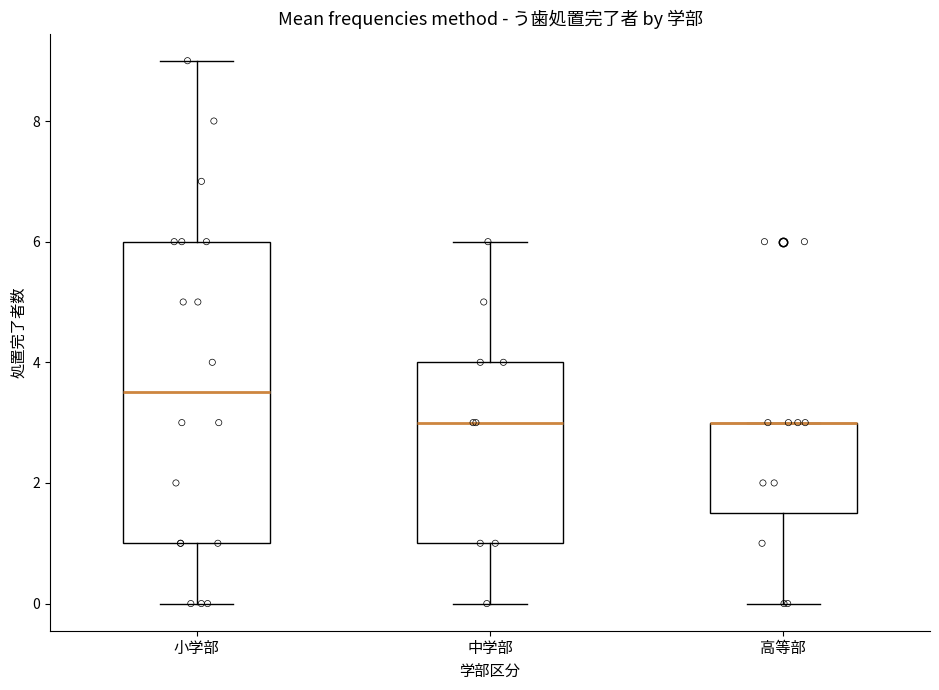

Where is the lower edge of the box for 中学部 on the y-axis? The values are not printed on the chart, so give them approximately, as read against the axis.

1.0